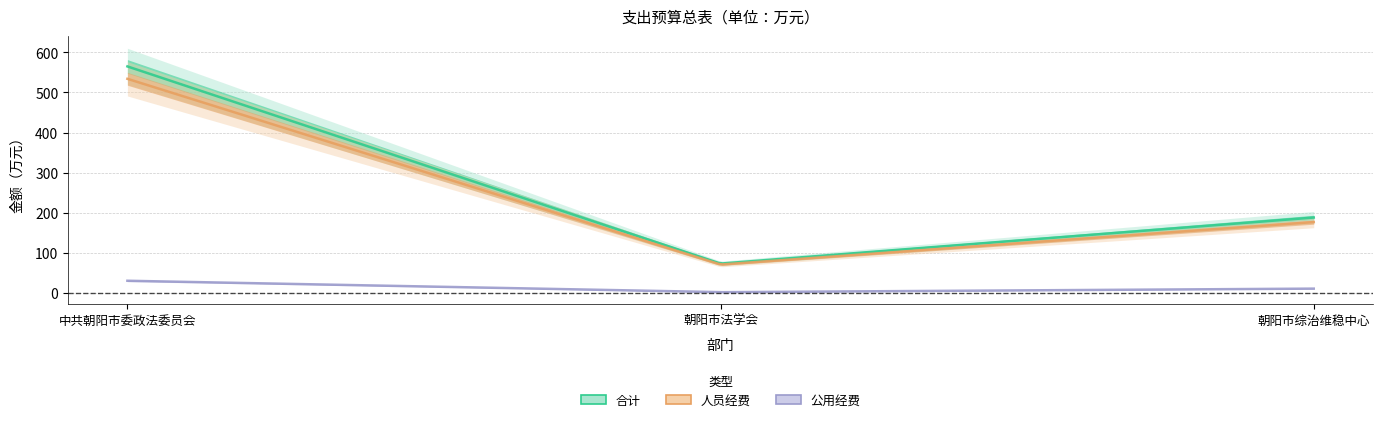

At which label is 合计 closest to 319?

朝阳市综治维稳中心